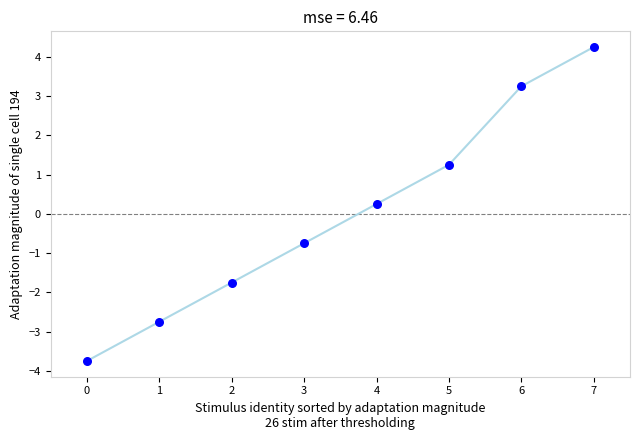

What is the change in value from 1 to 6?

+6.0